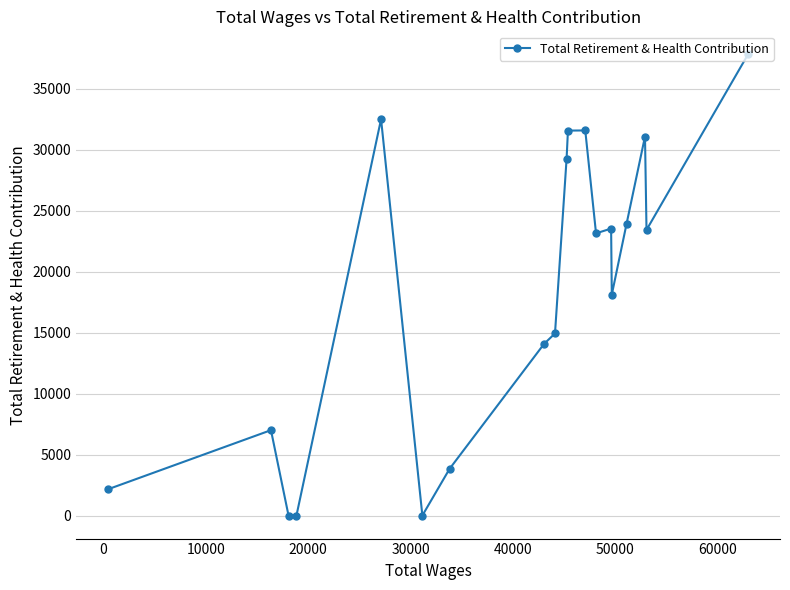

What is the average value?

18310.4